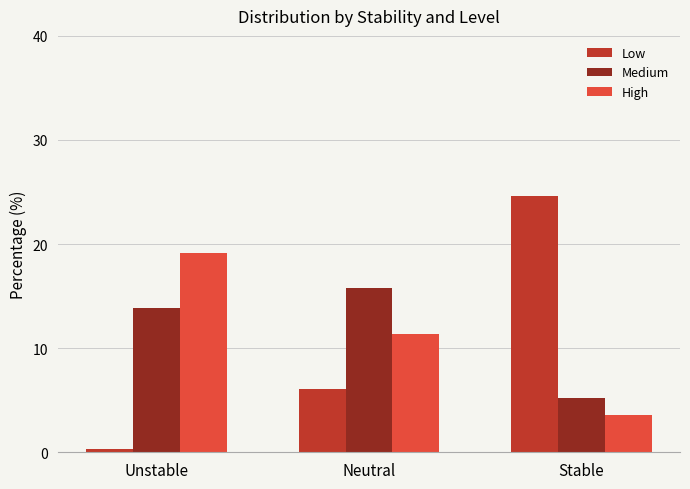

Which series has the widest spread of values?

Low